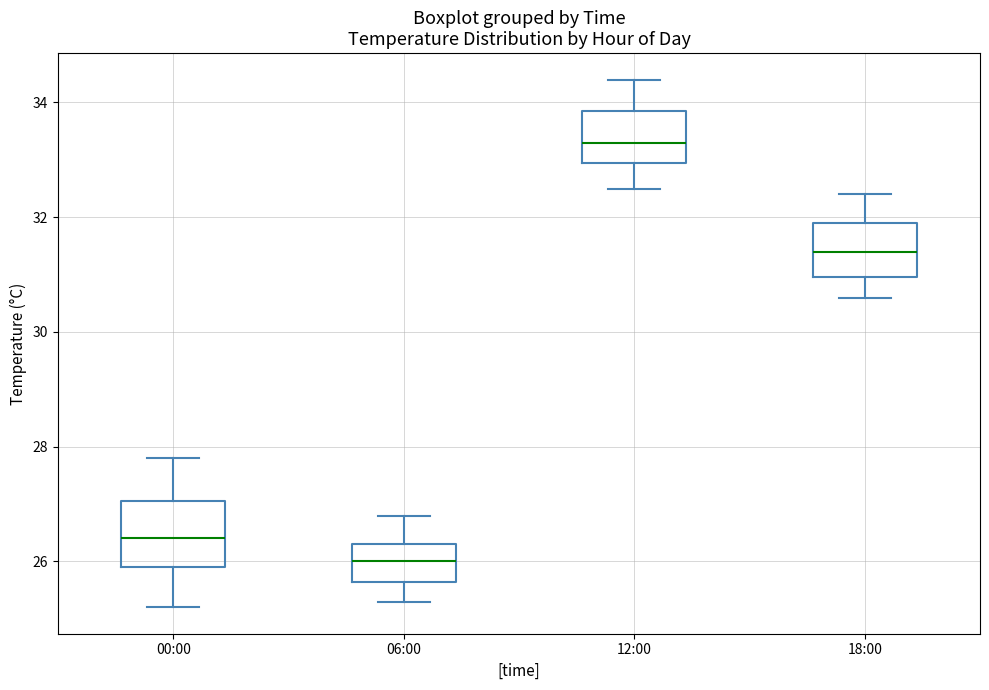

Which box's median line is the lowest?

06:00